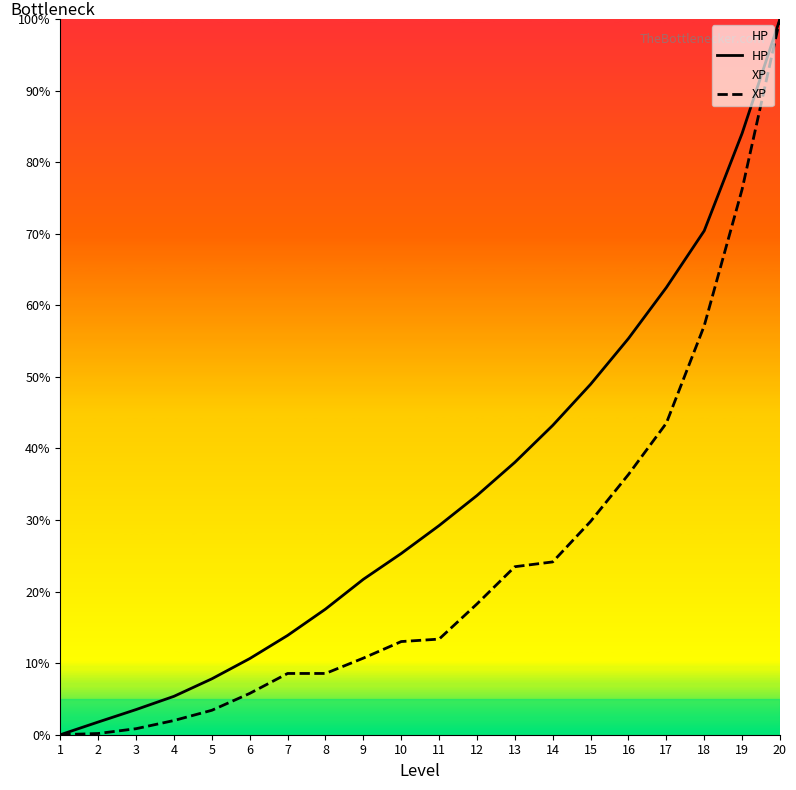

At which label does XP first exceed 13?

10